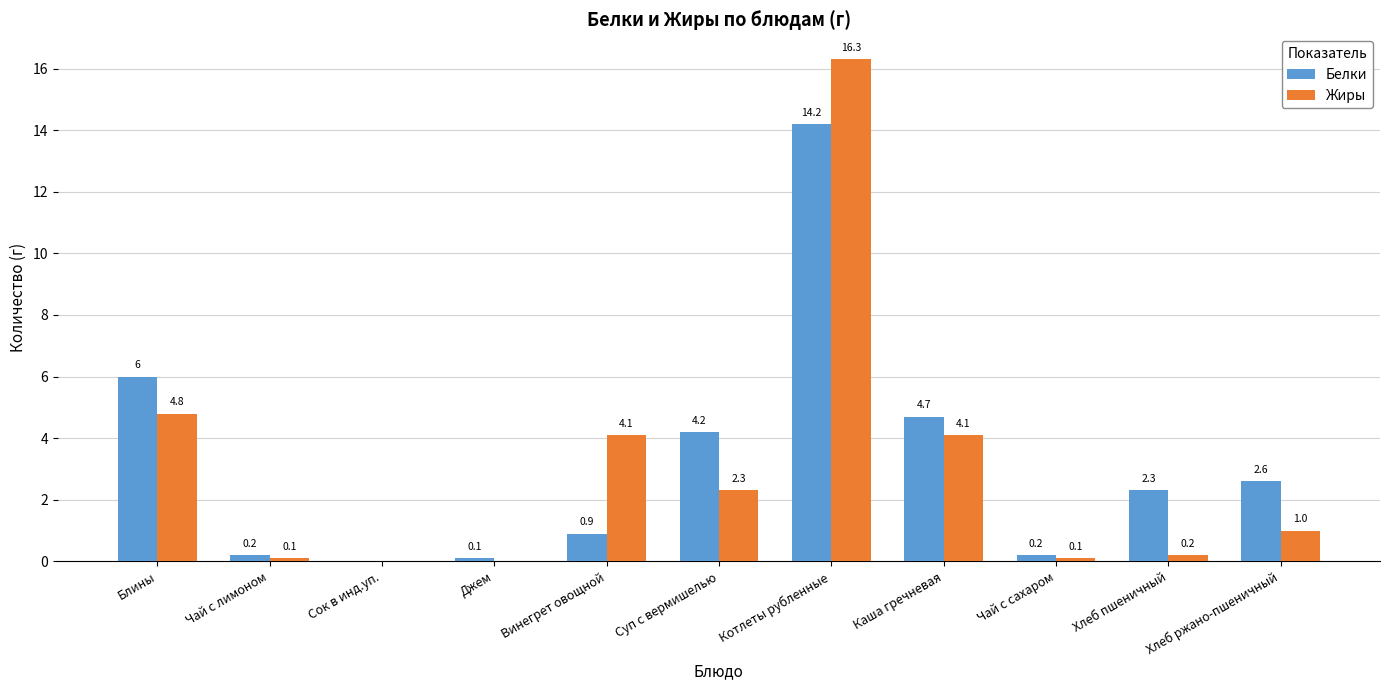

Is it true that Белки equals 4.4 at Сок в инд.уп.?

False